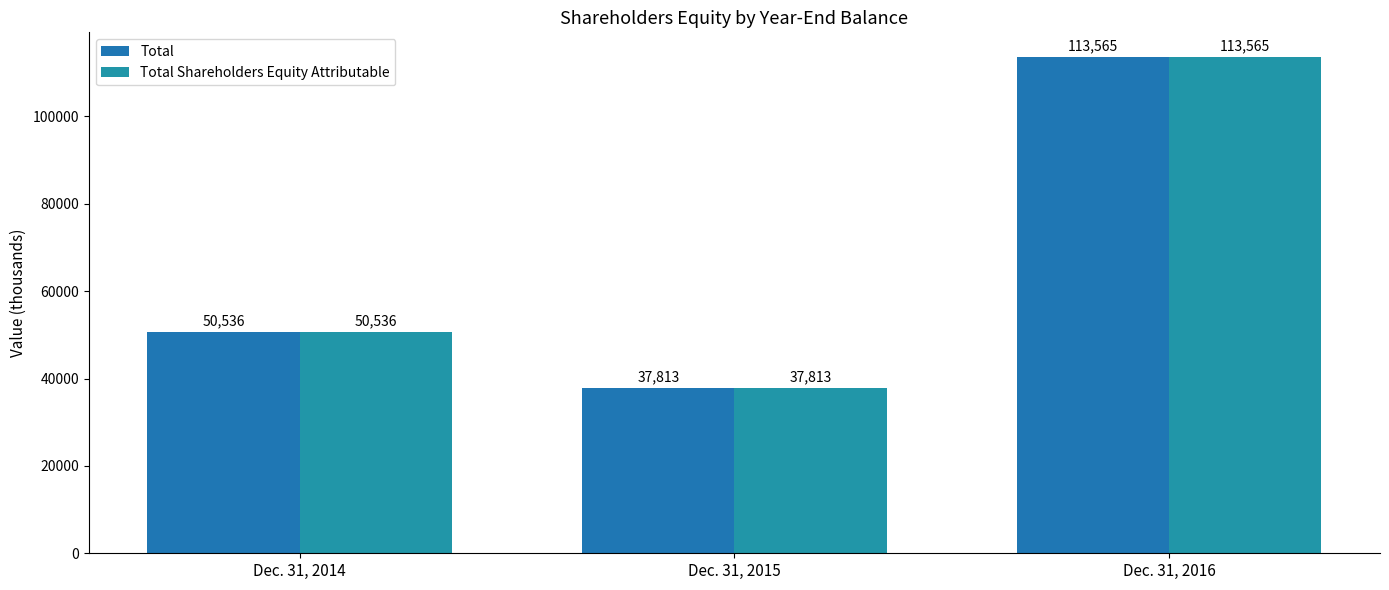

Which series has the widest spread of values?

Total